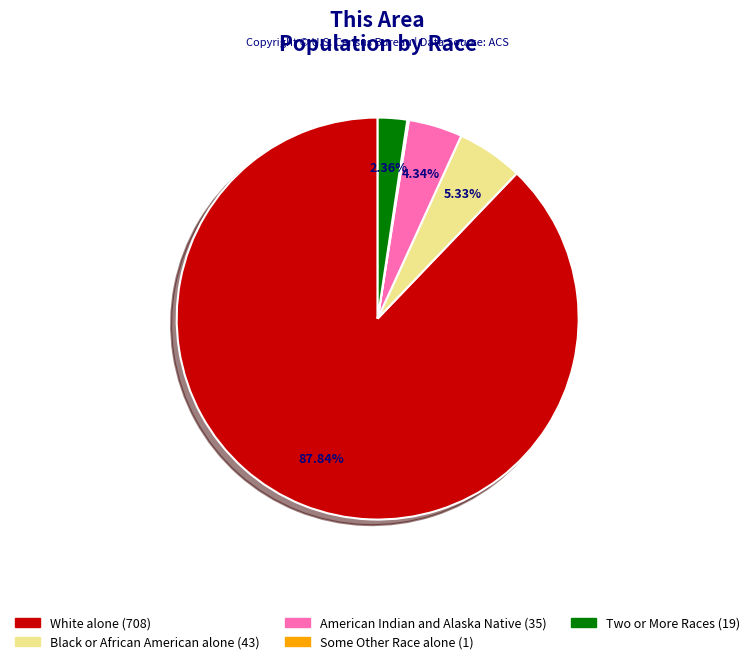

Is there a majority slice in this chart?

Yes